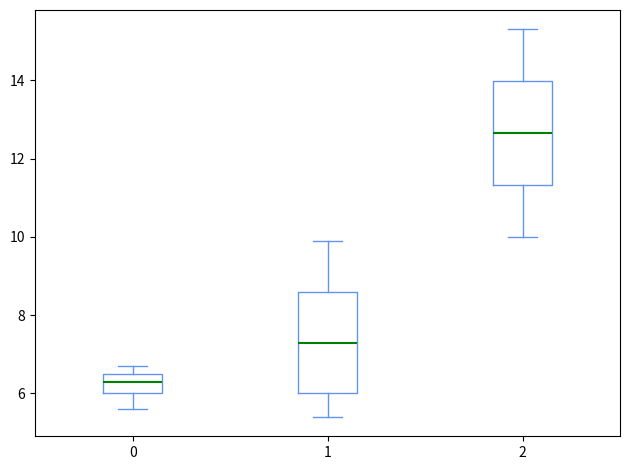

Where does the median line of the box at x = 0 sit on the y-axis? The values are not printed on the chart, so give them approximately, as read against the axis.

6.4